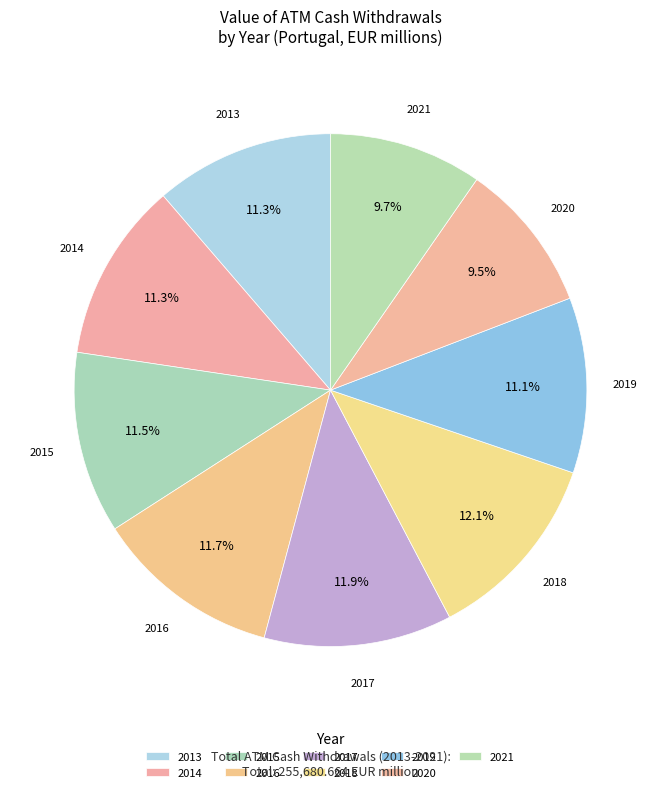

What is the largest slice in the pie chart?

2018